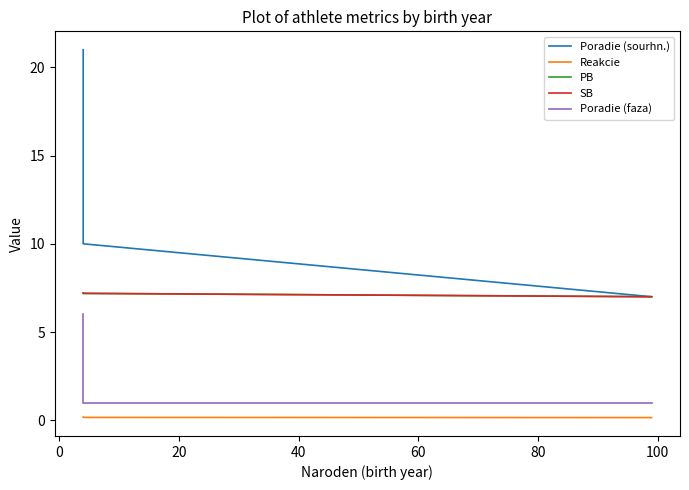

What is the average value of the SB series?

7.1